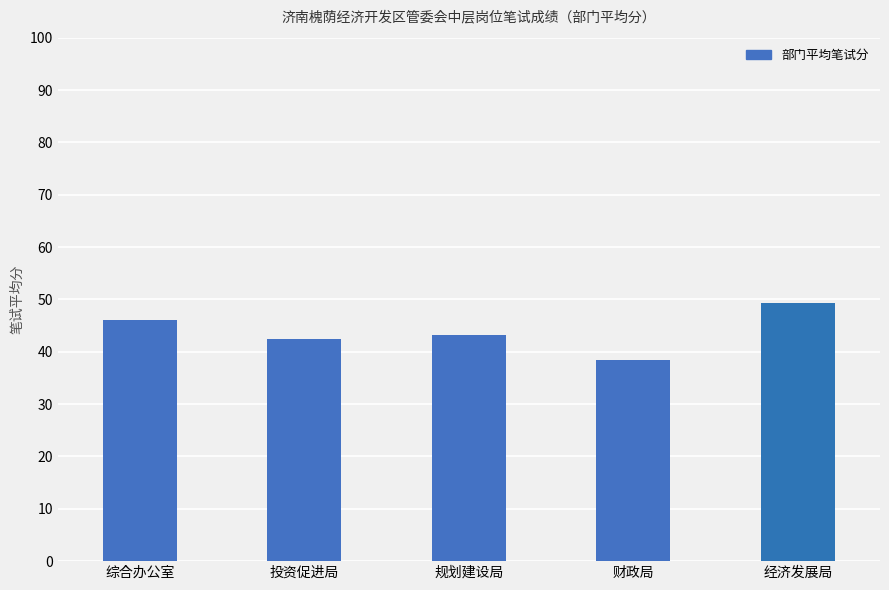

Reading right to left, what are all the values shown in this chart?

49.4	38.5	43.2	42.4	46.0